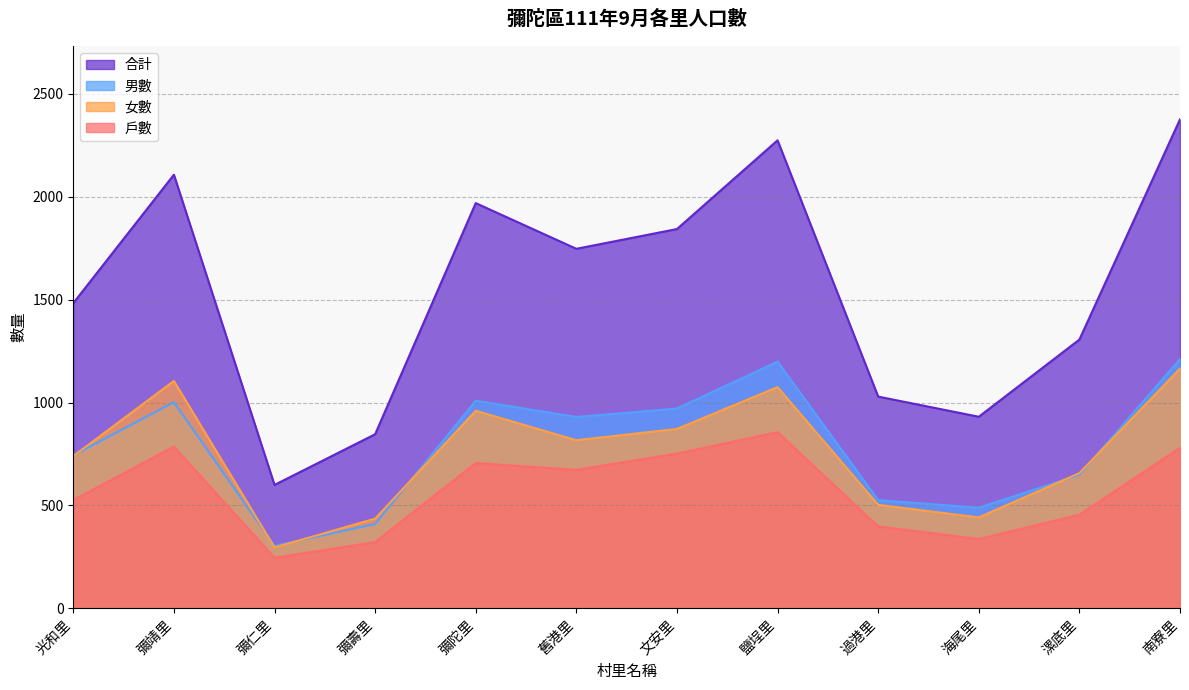

True or false: 女數 and 合計 cross at least once.

False